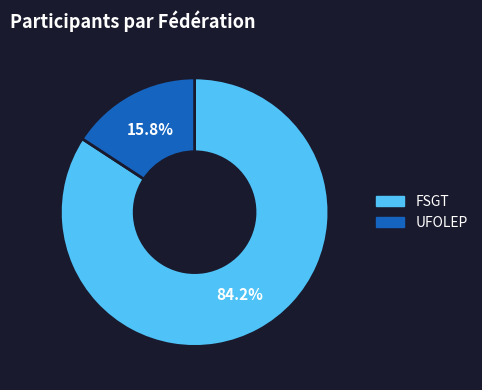

Combined, what portion of the pie is UFOLEP and FSGT?

100.0%